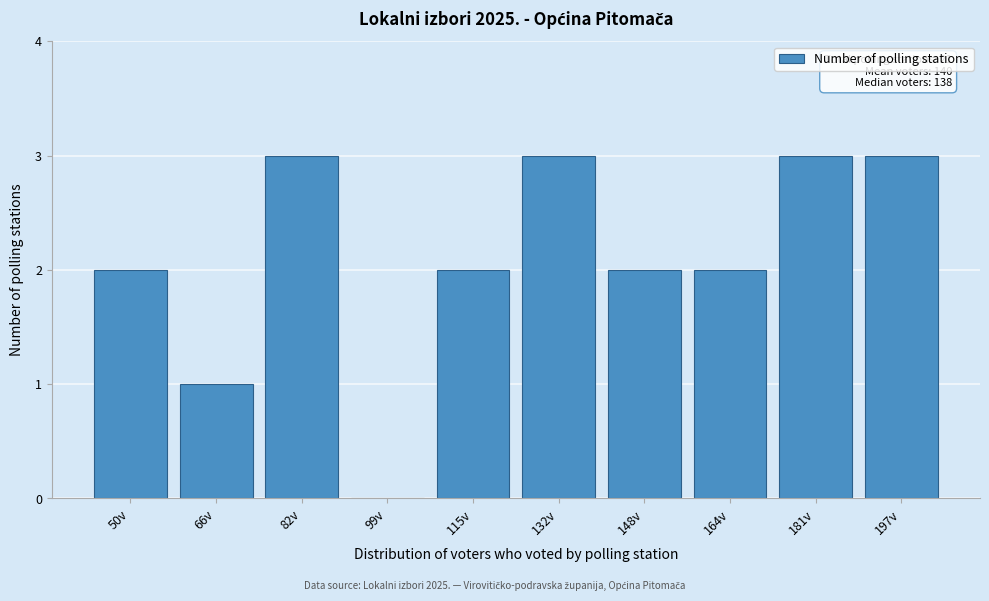

Reading left to right, list all the values displayed in this chart.

50v=2	66v=1	82v=3	99v=0	115v=2	132v=3	148v=2	164v=2	181v=3	197v=3